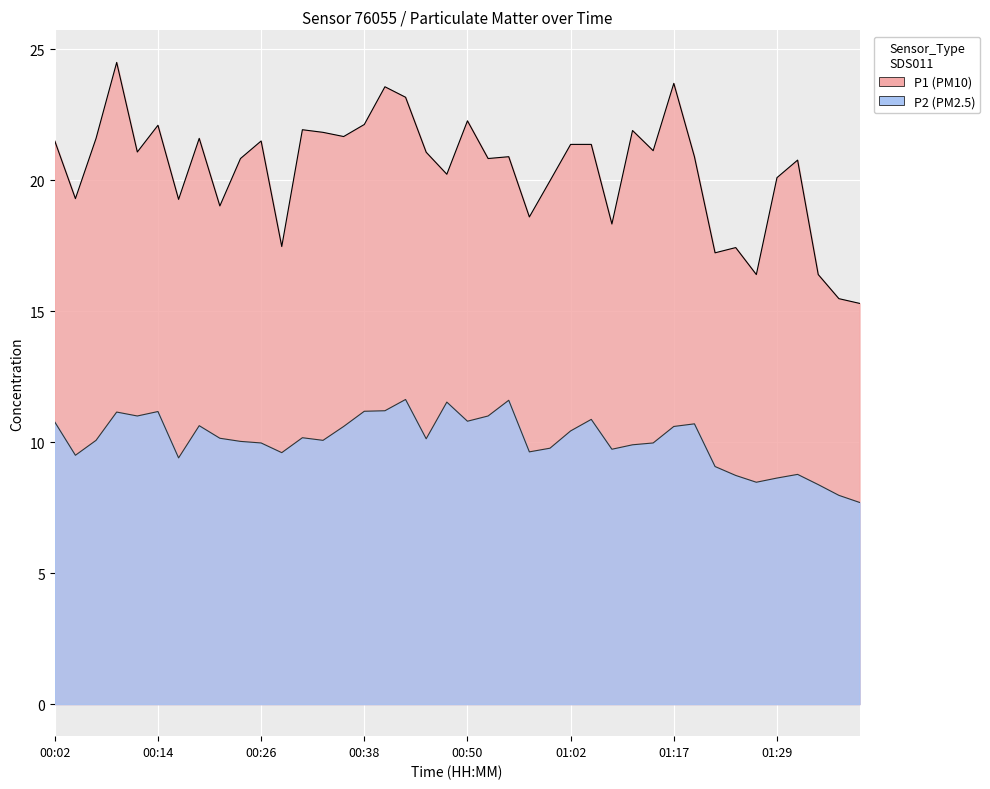

Which has a higher value, 01:17 or 01:29?

01:17